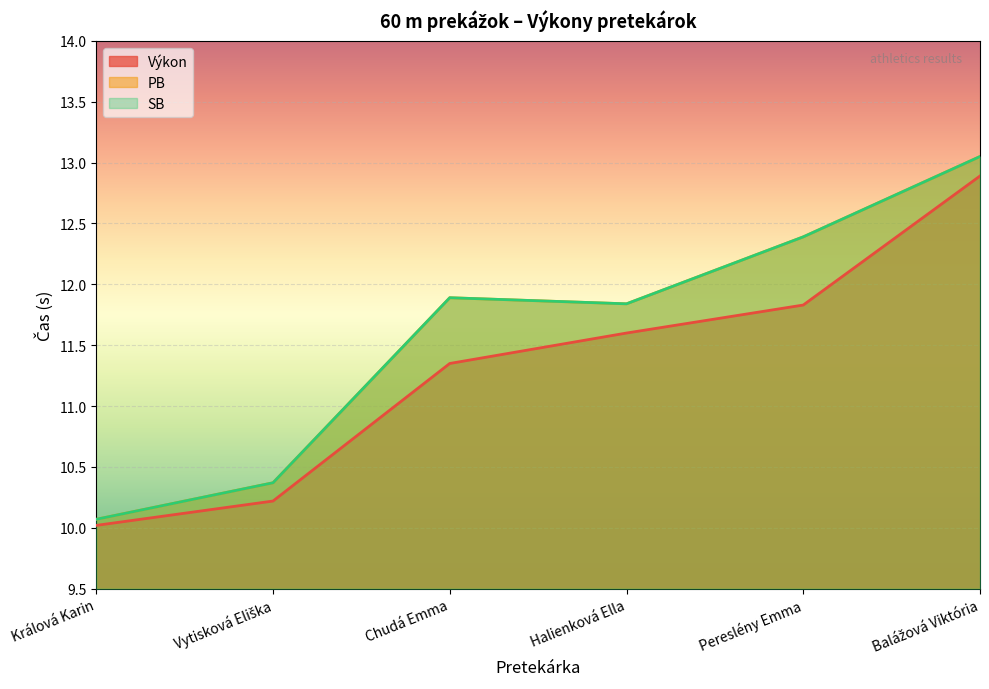

What is the approximate value of Výkon at Králová Karin?

10.0